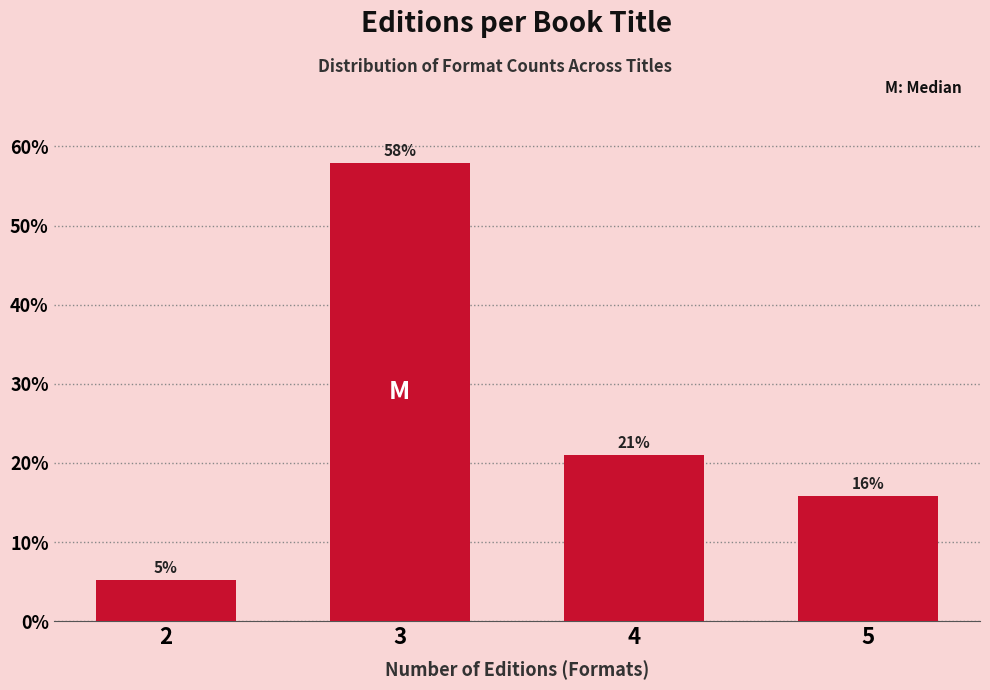

What is the approximate value at 3?

57.9